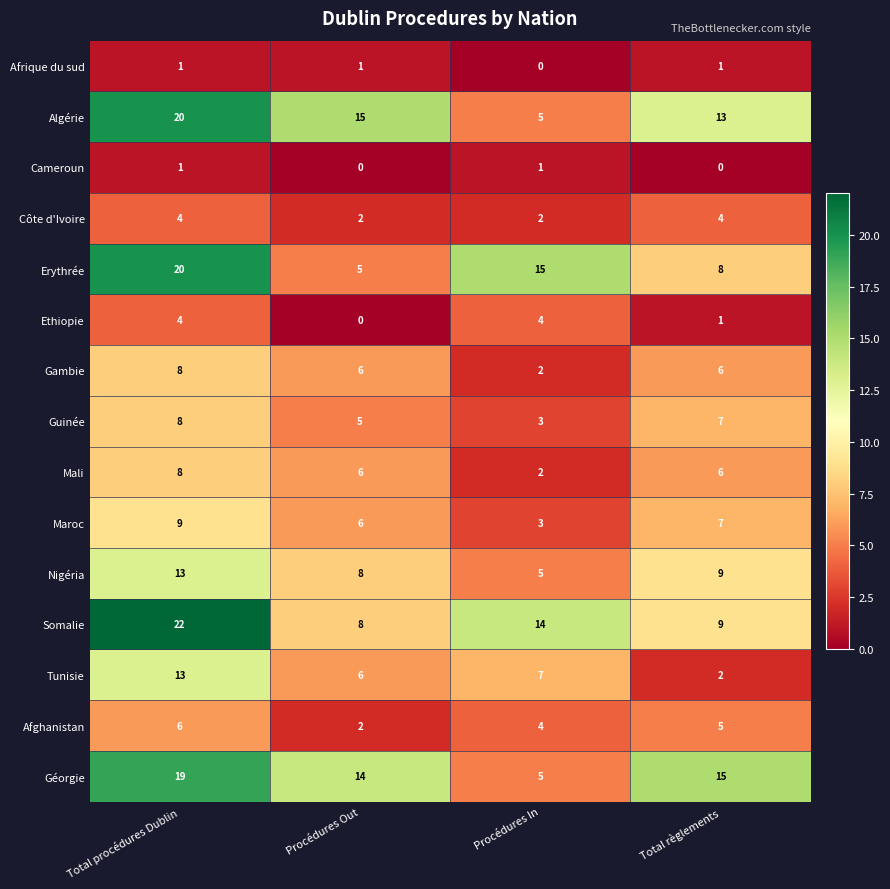

Where does the Nigéria series first go above 9?

Total procédures Dublin